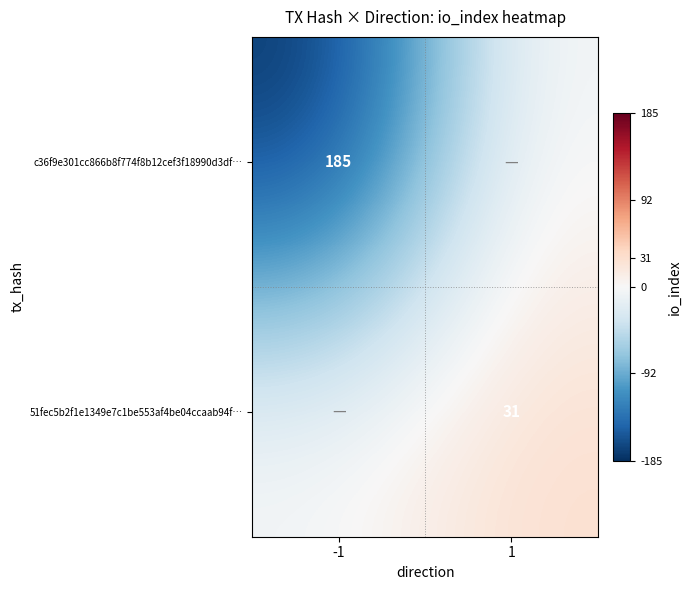

True or false: c36f9e301cc866b8f774f8b12cef3f18990d3df… has a value of 108 at -1.

False